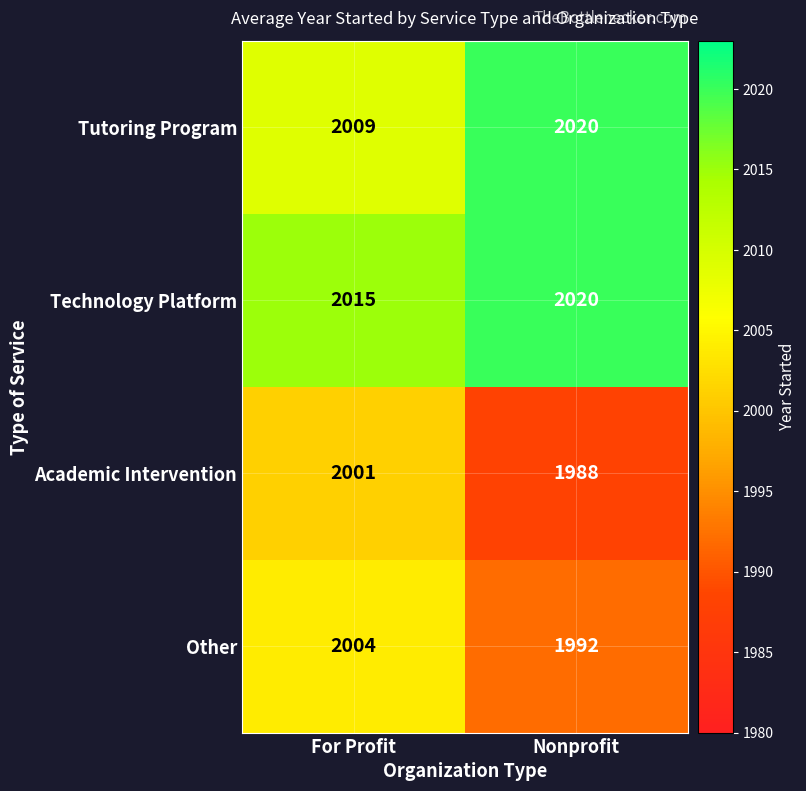

Which series has the largest total across all categories?

Technology Platform